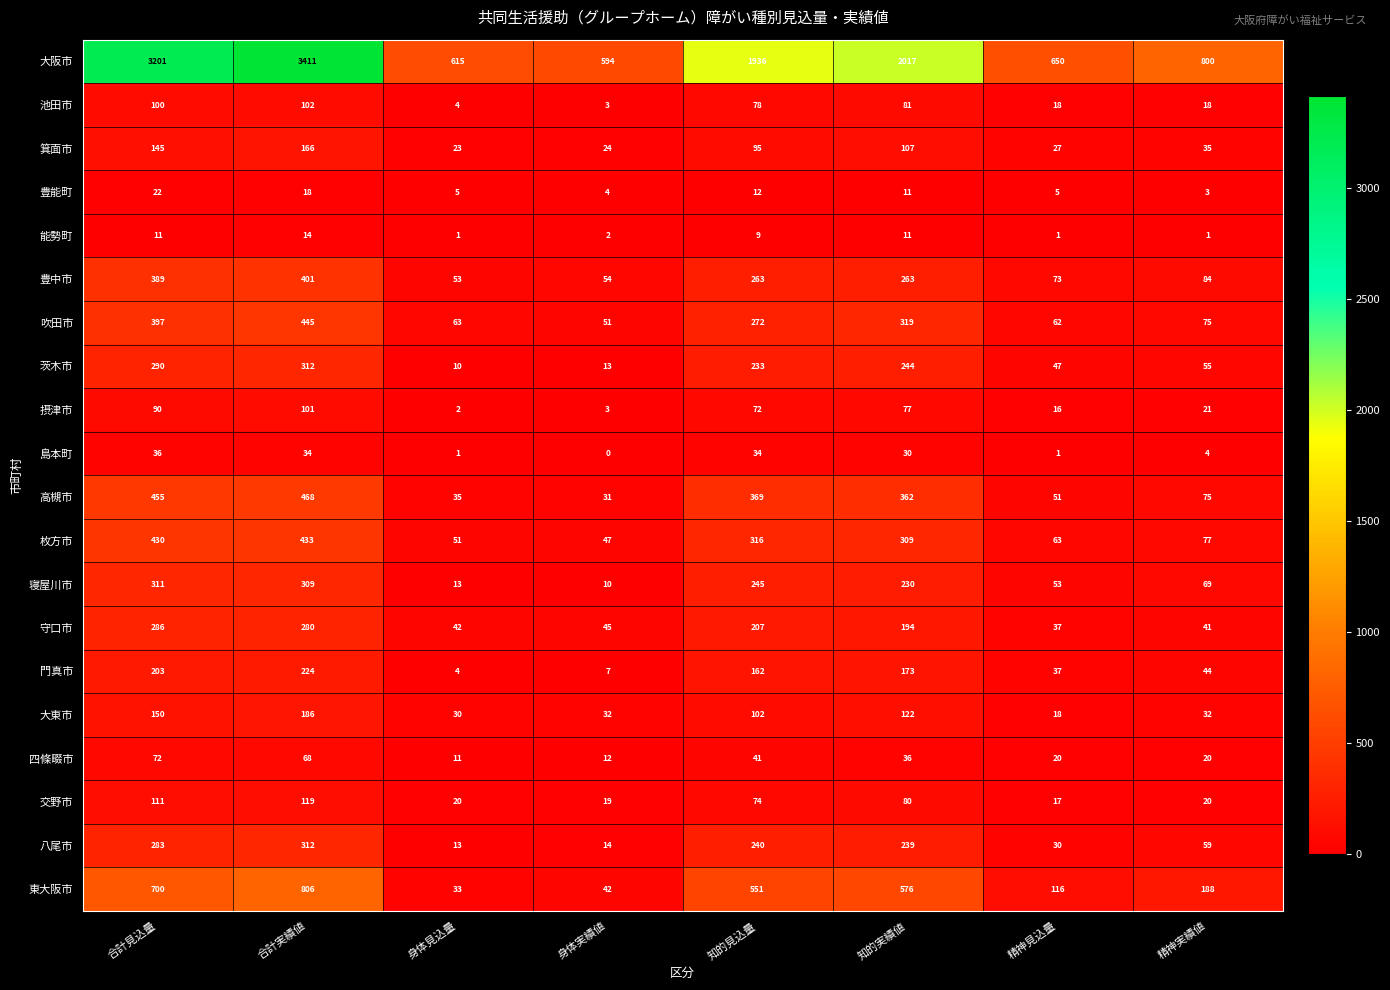

Where is 枚方市 nearest to the value 240?

知的実績値